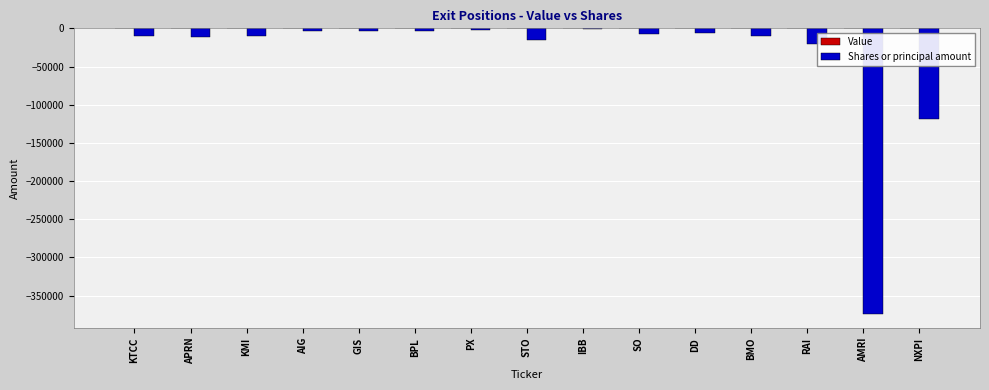

What is the change in value from RAI to AMRI?

-353517